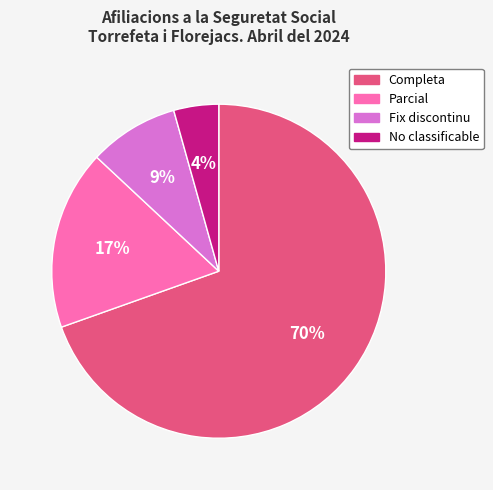

Which slice is the smallest?

No classificable